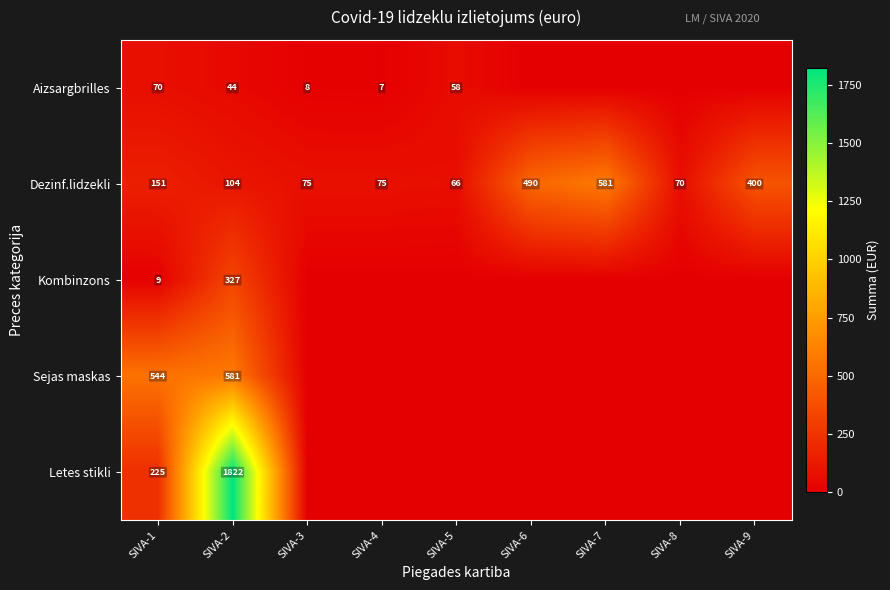

At which label does Dezinf.lidzekli reach its peak?

SIVA-7